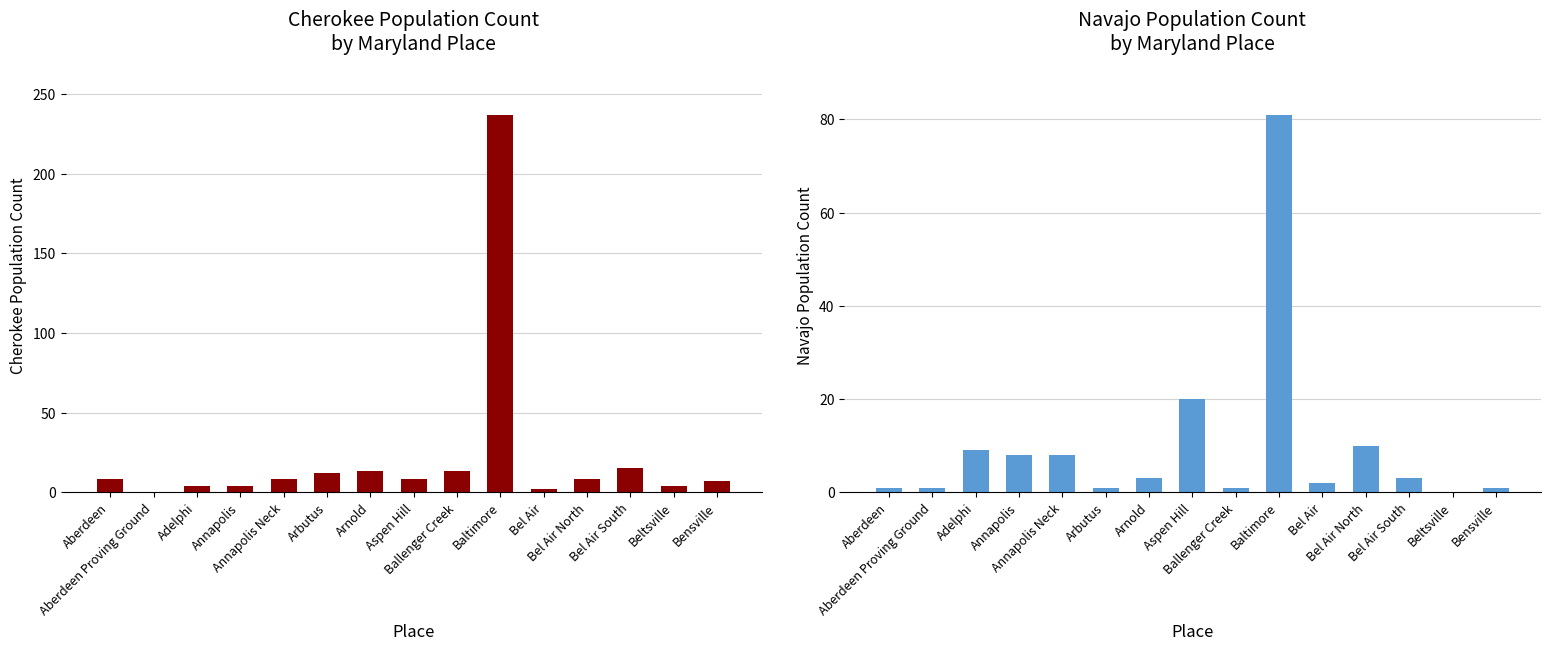

Is the value of Navajo at Annapolis Neck greater than the value of Cherokee at Aspen Hill?

No